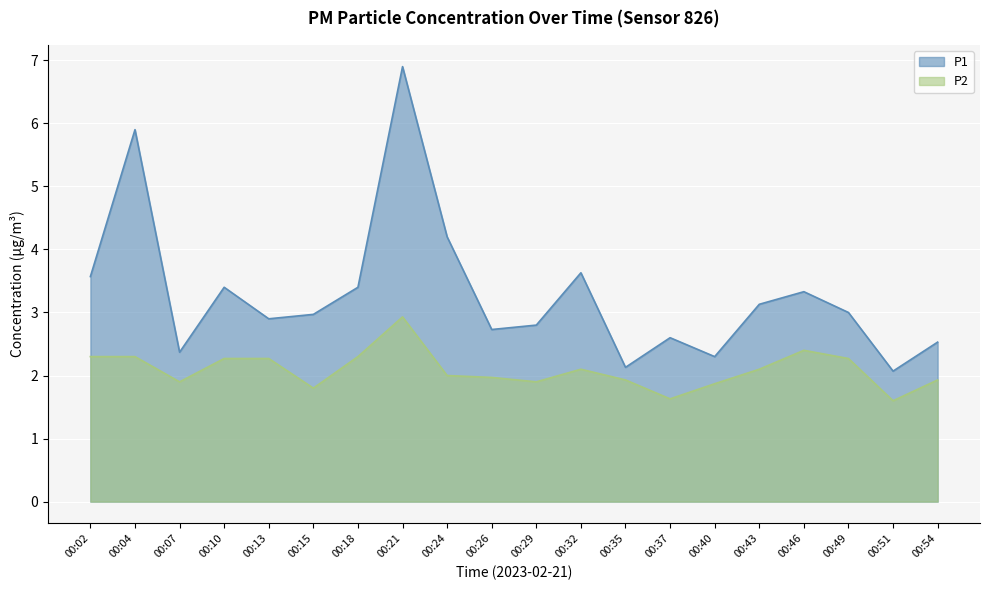

Reading left to right, list all the values displayed in this chart.

P1: 3.6	5.9	2.4	3.4	2.9	3.0	3.4	6.9	4.2	2.7	2.8	3.6	2.1	2.6	2.3	3.1	3.3	3.0	2.1	2.5
P2: 2.3	2.3	1.9	2.3	2.3	1.8	2.3	2.9	2.0	2.0	1.9	2.1	1.9	1.6	1.9	2.1	2.4	2.3	1.6	1.9